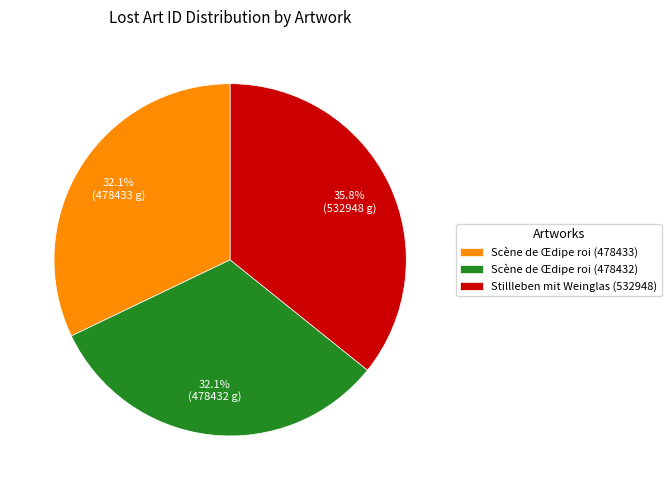

How much of the chart is everything except Stillleben mit Weinglas (532948)?

64.2%